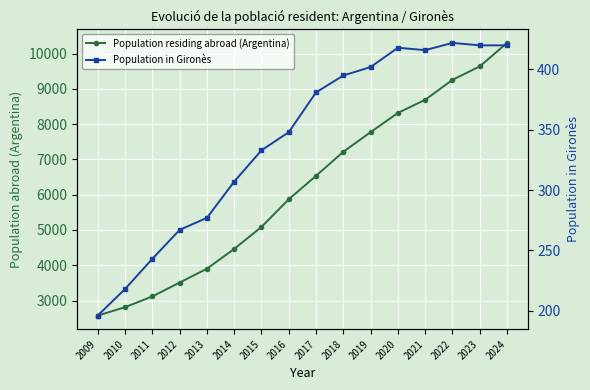

How many interior local peaks does the Population in Gironès series have?

2